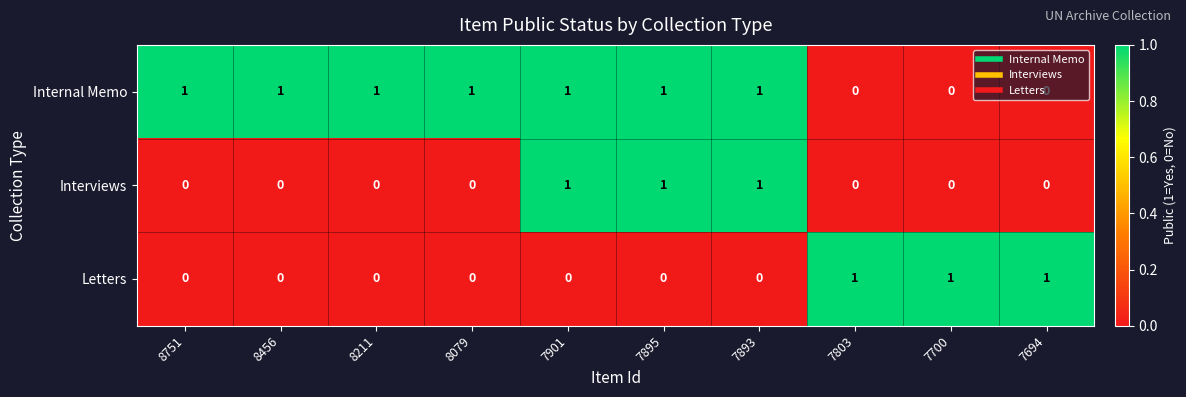

True or false: Letters has a value of 2 at 7803.

False